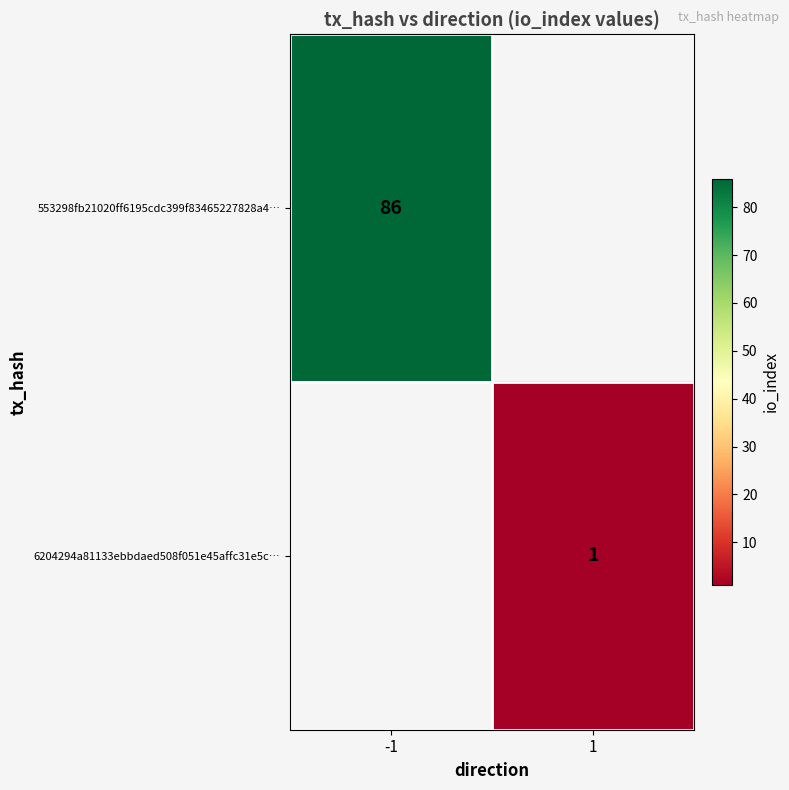

True or false: 6204294a81133ebbdaed508f051e45affc31e5c… has a value of 1 at 1.

True